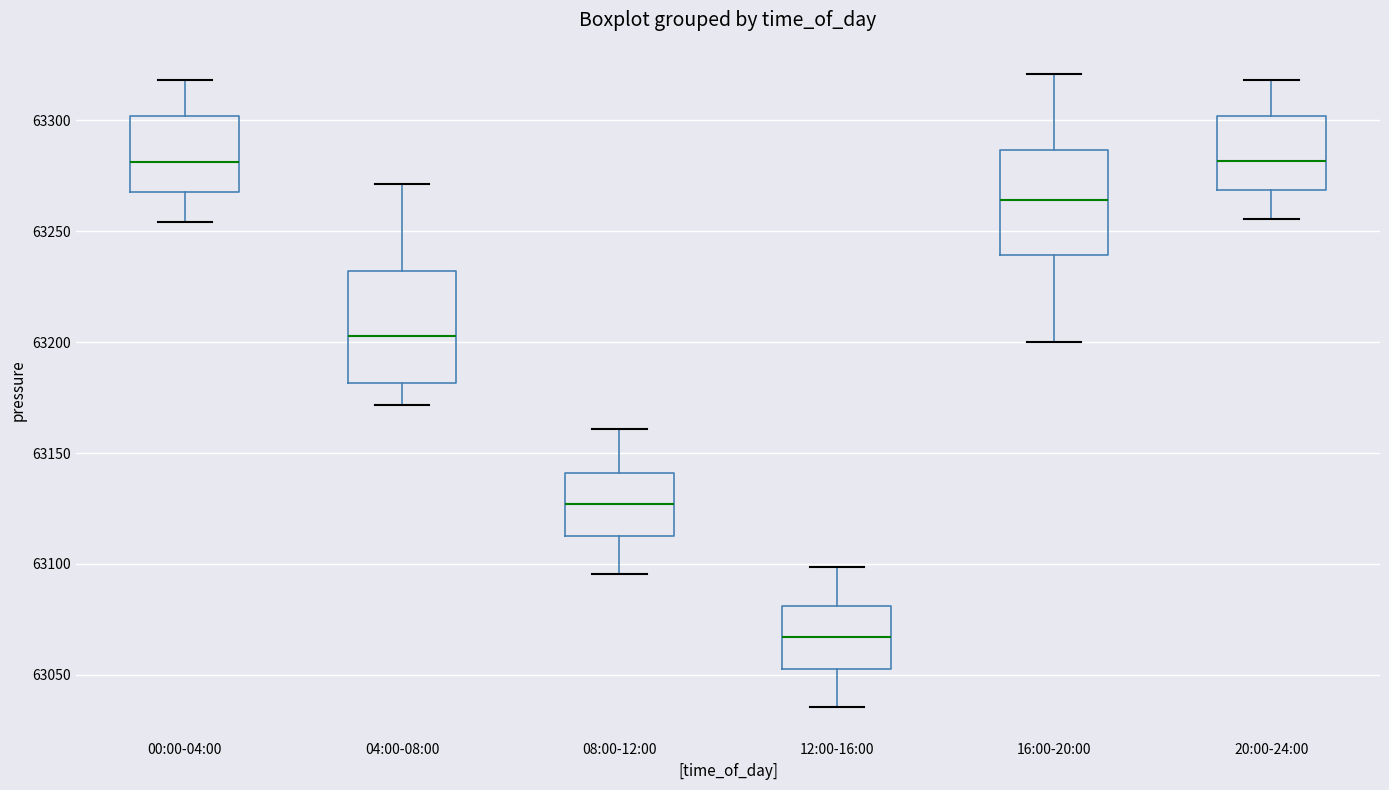

Where is the upper edge of the box for 12:00-16:00 on the y-axis? The values are not printed on the chart, so give them approximately, as read against the axis.

63080